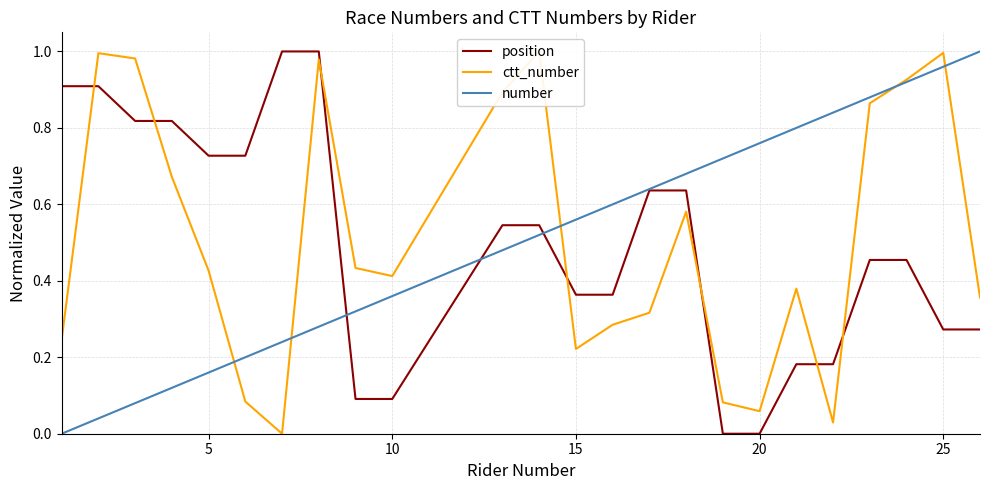

True or false: number has a value of 0.8 at 15.

False